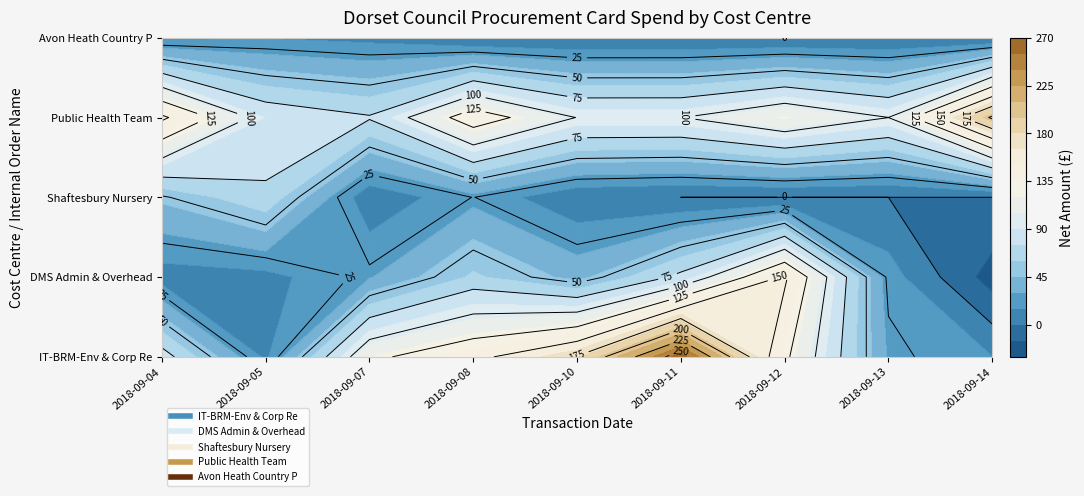

Which category has the highest value in the Avon Heath Country P series?

2018-09-05